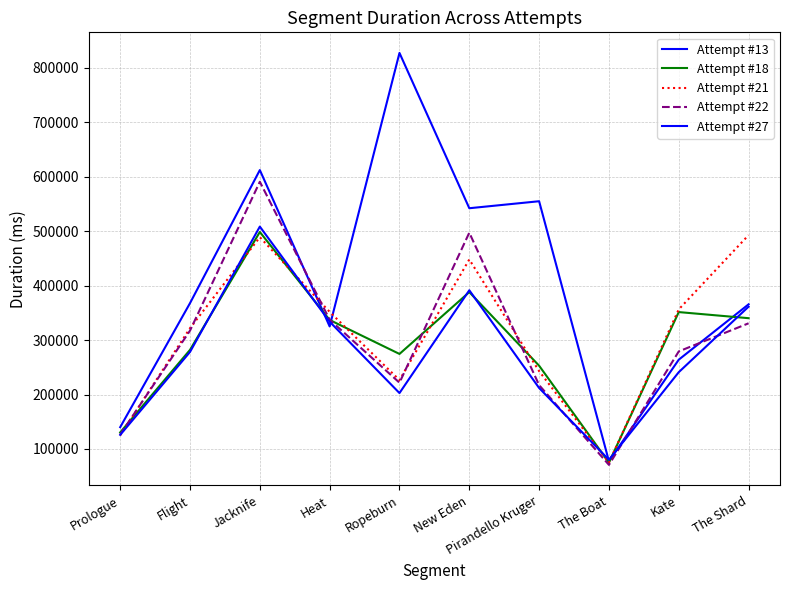

List the labels in order of Attempt #22 value, largest first.

Jacknife, New Eden, Heat, The Shard, Flight, Kate, Ropeburn, Pirandello Kruger, Prologue, The Boat